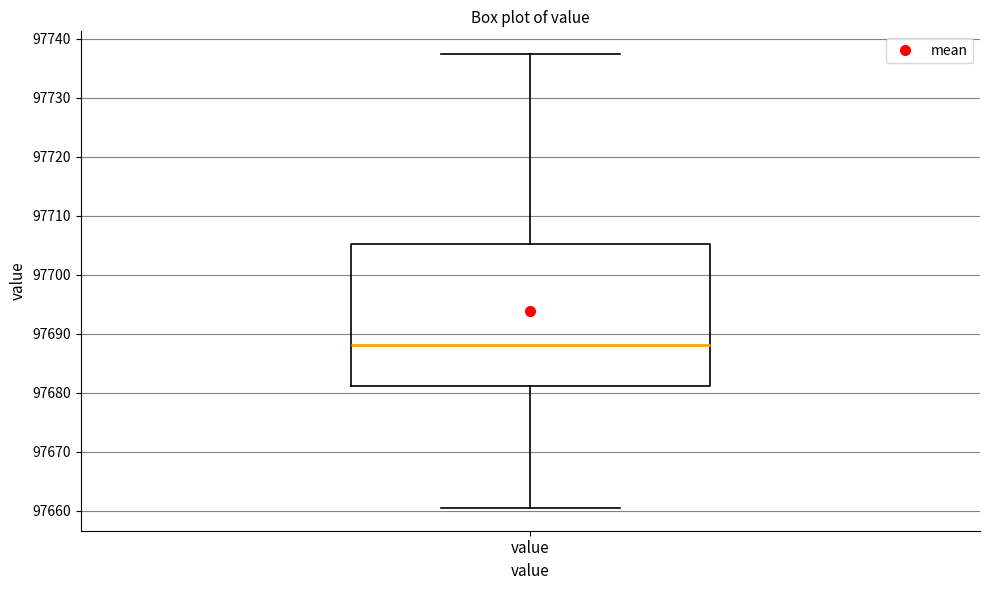

Transcribe this box plot: give where the median line is, the range the box spans, and where the two whiskers end, as read against the y-axis. The values are not printed on the chart, so give them approximately, as read against the axis.

median 97688, box 97681 to 97705, whiskers 97661 to 97737